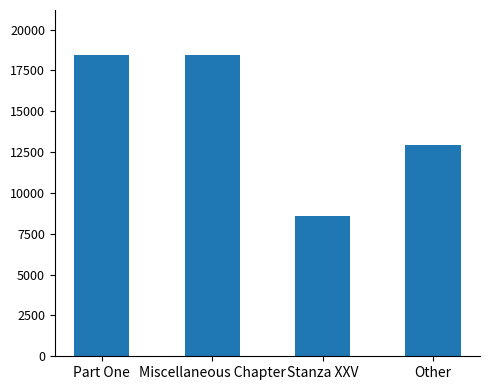

At which category does the chart reach its minimum across all series?

Stanza XXV